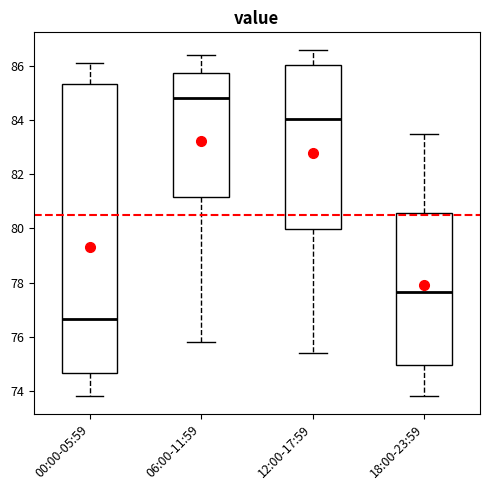

Reading left to right, transcribe this box plot: for each box, give where its median line is, the range the box spans, and where its two whiskers end, as read against the y-axis. The values are not printed on the chart, so give them approximately, as read against the axis.

00:00-05:59: median 76.6, box 74.6 to 85.4, whiskers 73.8 to 86.2
06:00-11:59: median 84.8, box 81.2 to 85.8, whiskers 75.8 to 86.4
12:00-17:59: median 84.0, box 80.0 to 86.0, whiskers 75.4 to 86.6
18:00-23:59: median 77.6, box 75.0 to 80.6, whiskers 73.8 to 83.6